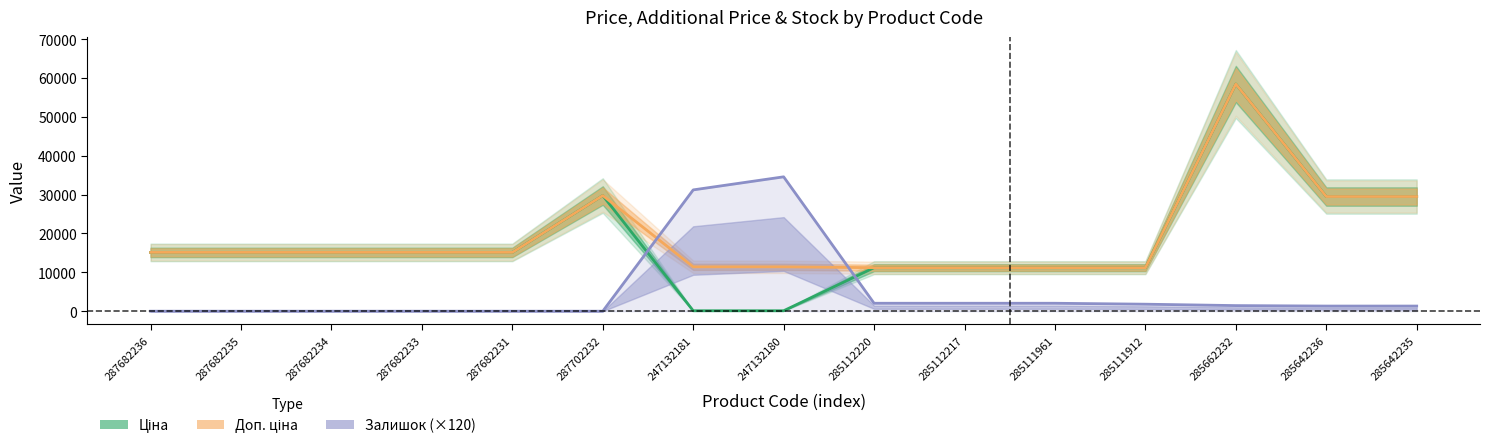

What is the value of the Ціна point at the 2nd from the left?

15120.0